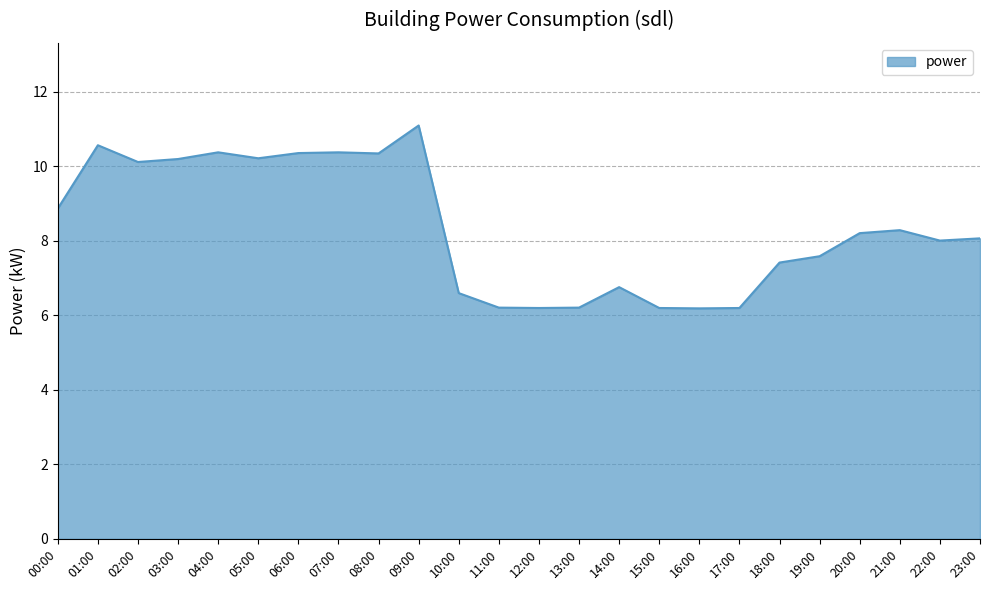

Is it true that the value at 20:00 is 14.1?

False